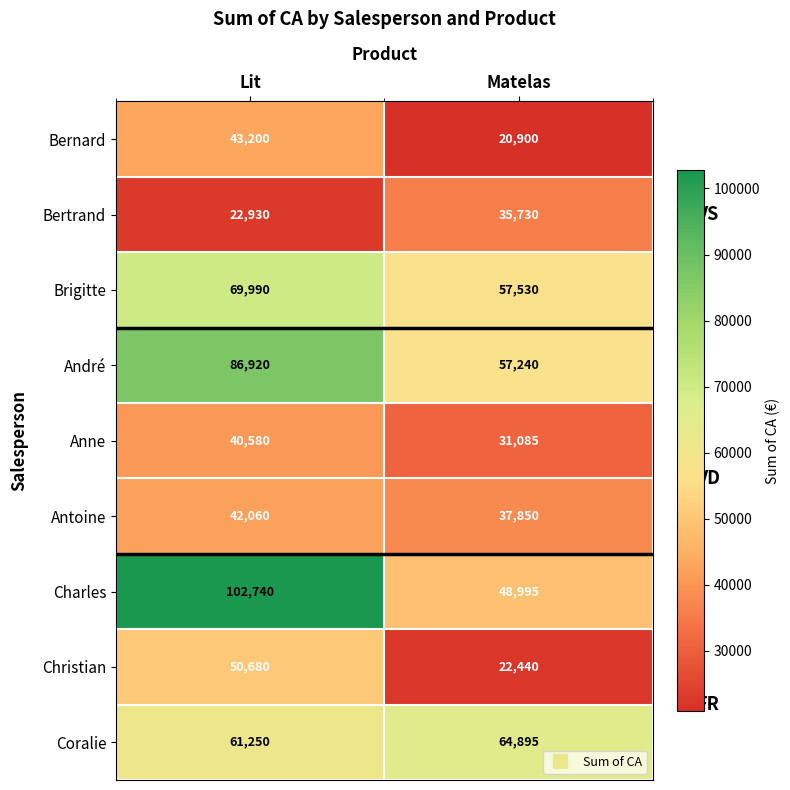

The André series shows 57240 at Matelas. True or false?

True